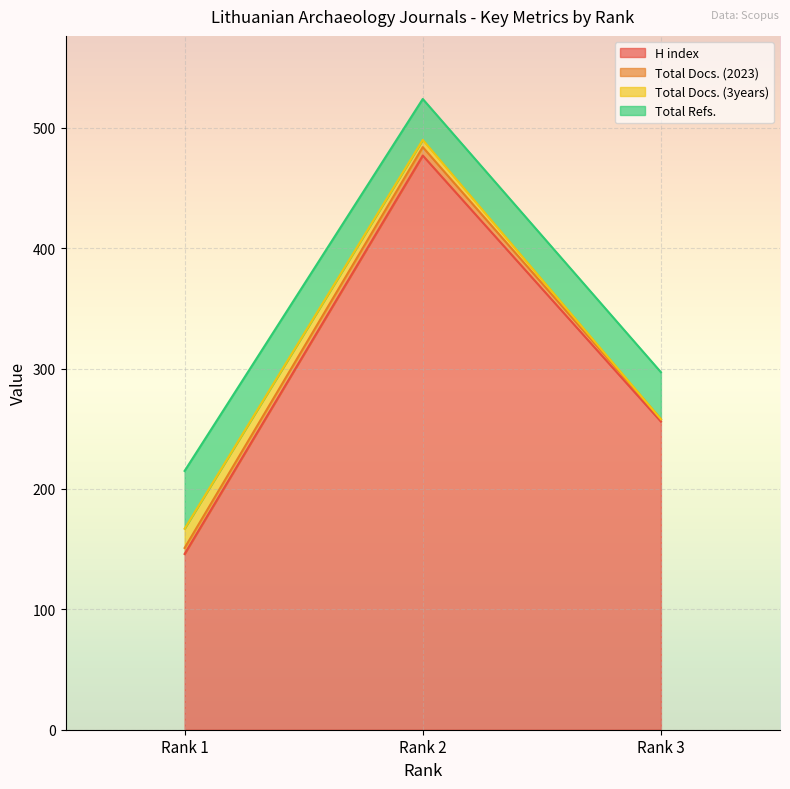

Reading left to right, transcribe all the data shown in this chart.

H index: 1=146	2=477	3=256
Total Docs. (2023): 1=5	2=7	3=2
Total Docs. (3years): 1=16	2=6	3=0
Total Refs.: 1=48	2=34	3=39